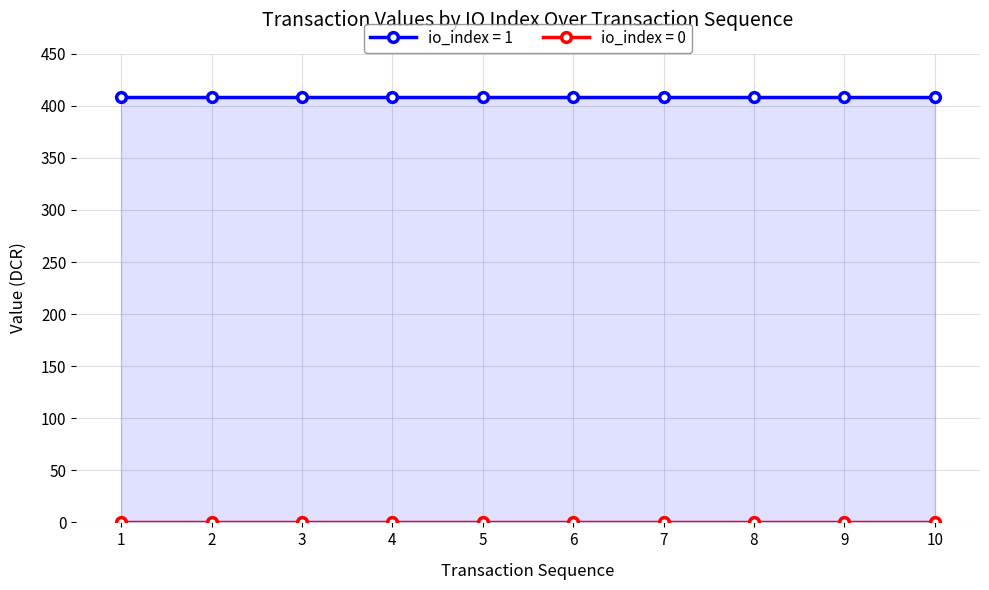

What is the approximate value of value at 1?

408.9